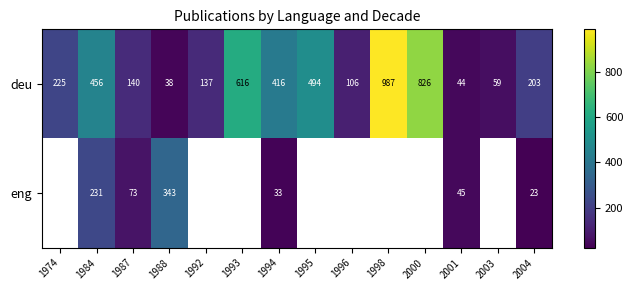

Where is deu nearest to the value 512?

1995